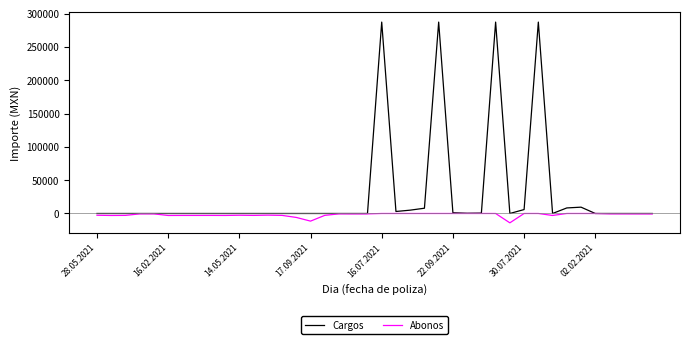

Which series has the widest spread of values?

Cargos